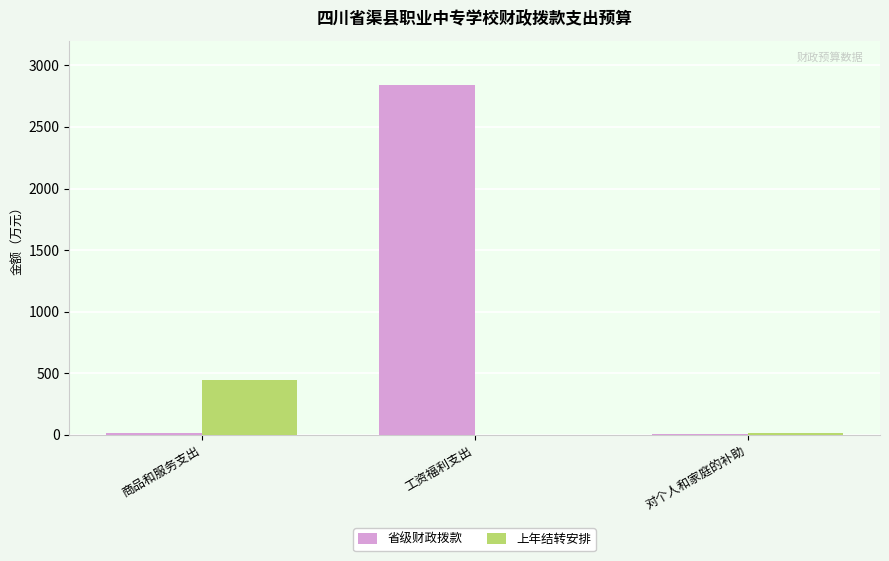

What is the sum of all 上年结转安排 values?

463.2